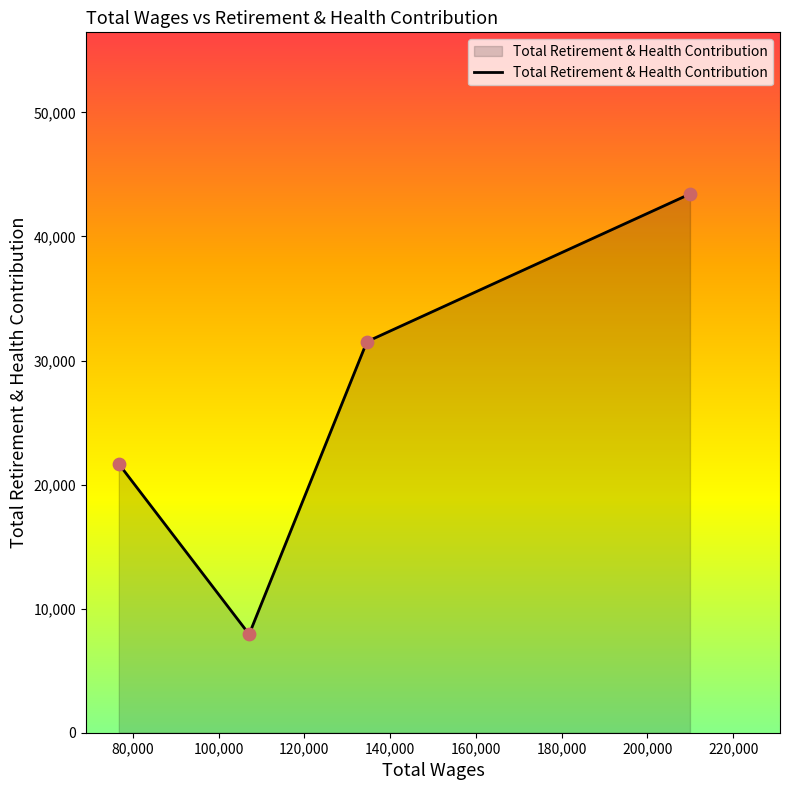

What is the difference between the second highest and second lowest values?

9856